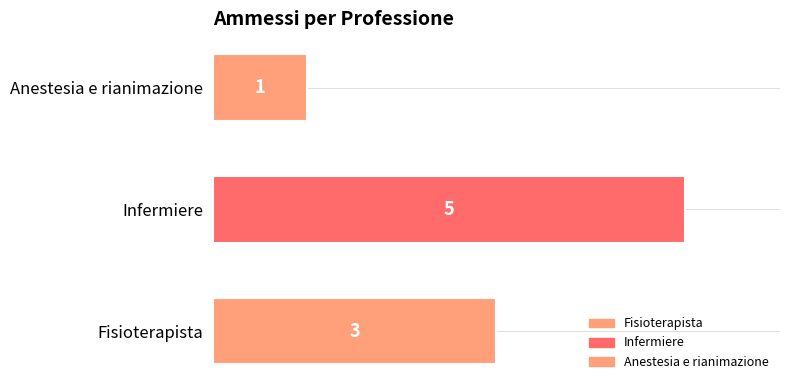

Reading right to left, extract all data points from this chart.

Anestesia e rianimazione=1	Infermiere=5	Fisioterapista=3